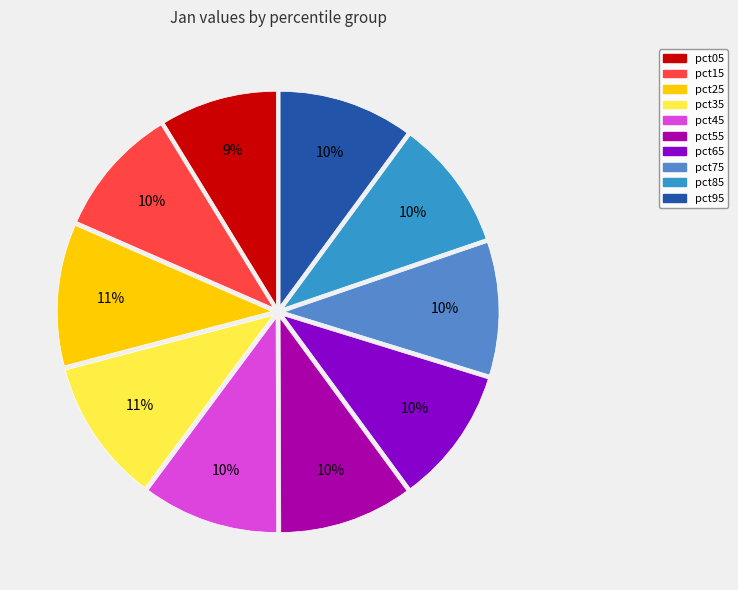

Is there any slice that represents more than half of the pie?

No